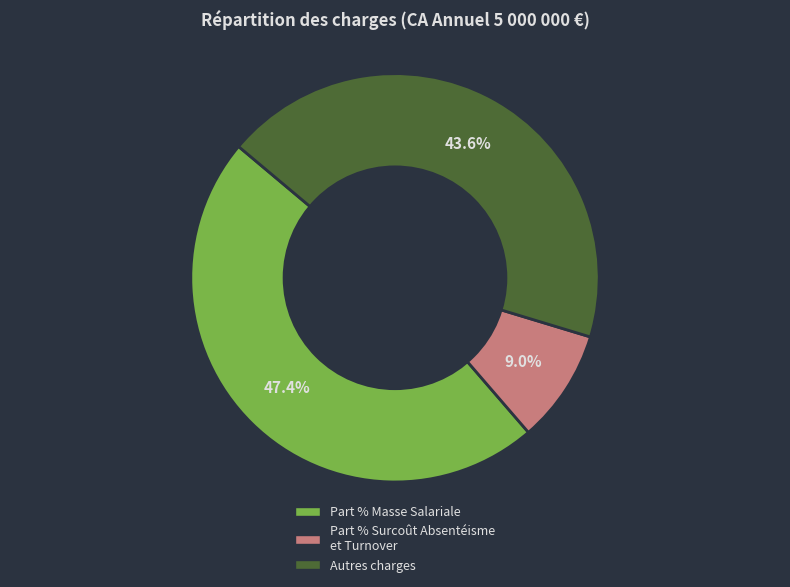

How many slices are in this pie chart?

3